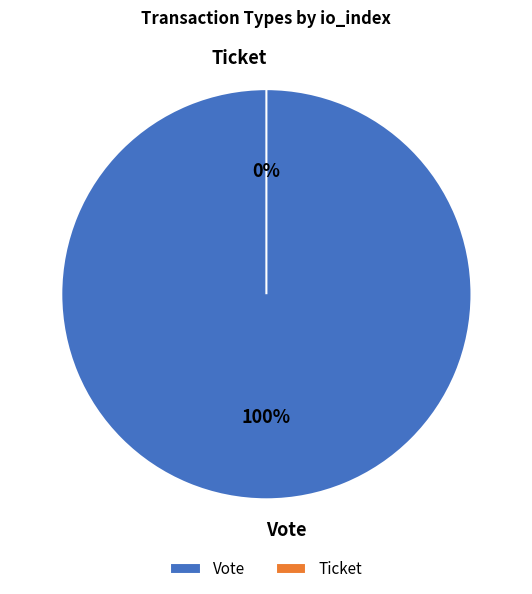

Combined, what portion of the pie is Ticket and Vote?

100.0%